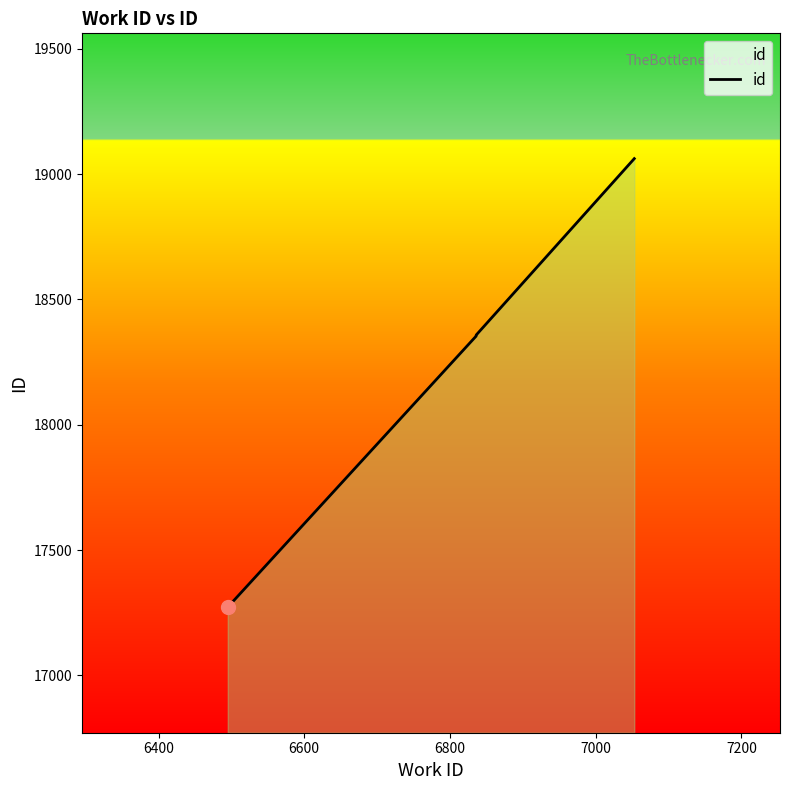

What is the average value?

18063